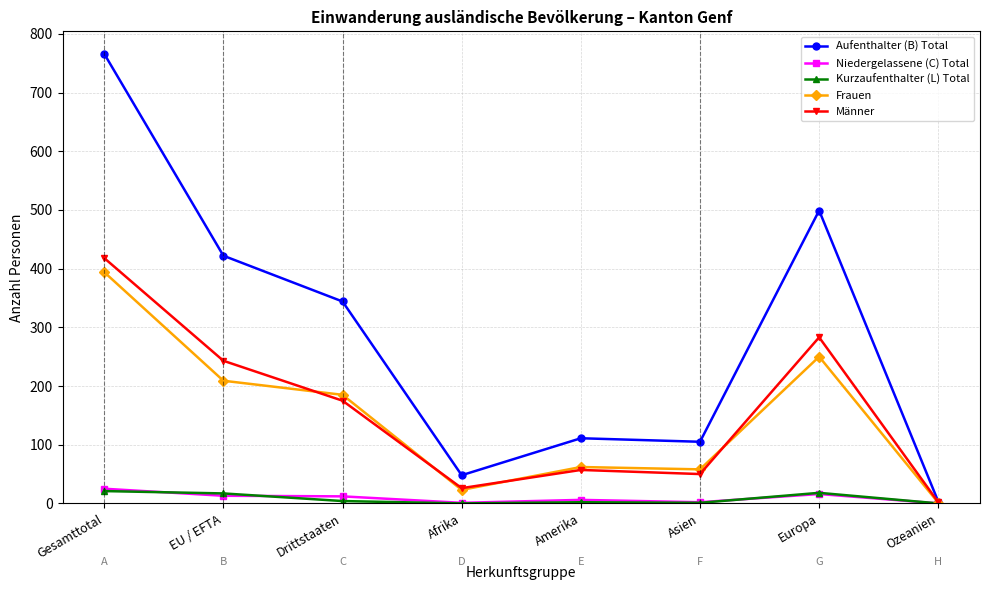

At which category is the sum across all series the highest?

Gesamttotal